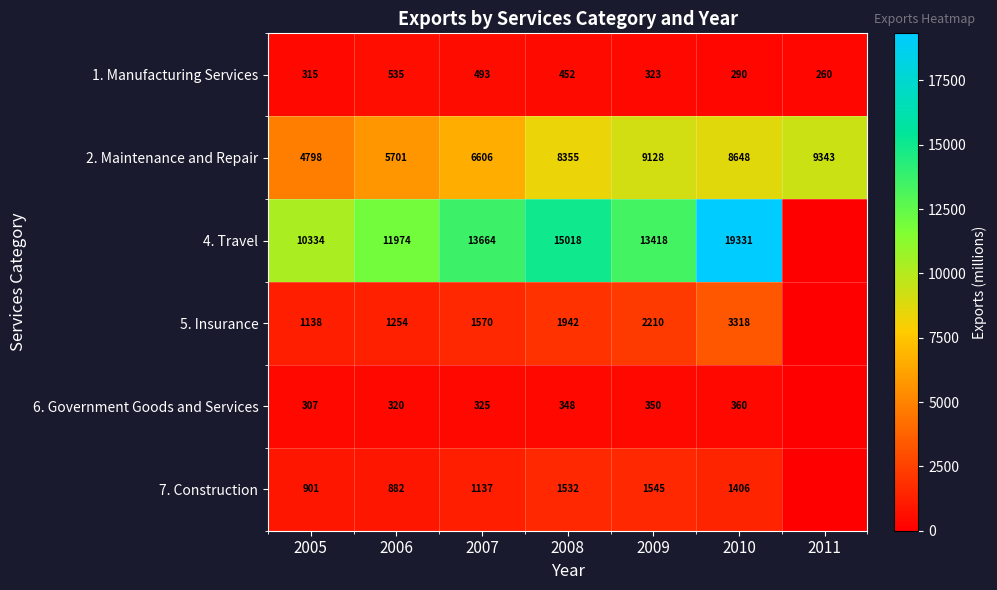

At how many categories does at least one series exceed 5625?

7